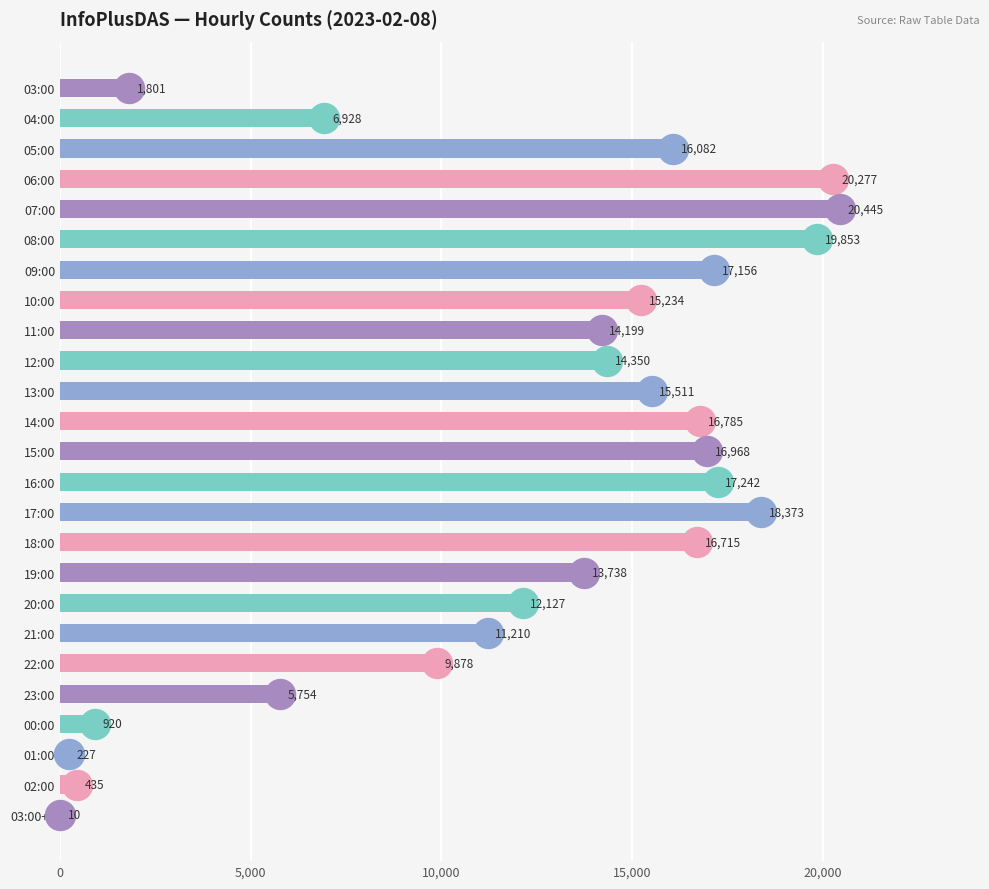

Approximately how many times larger is the value at 13:00 compared to 05:00?

1.0